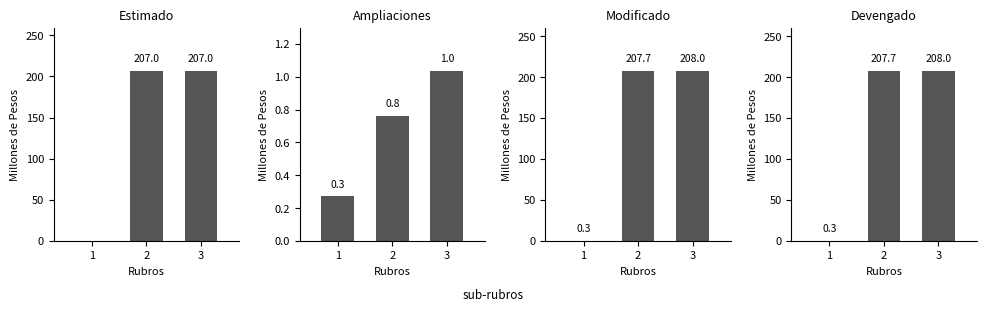

How many groups of bars are there?

3